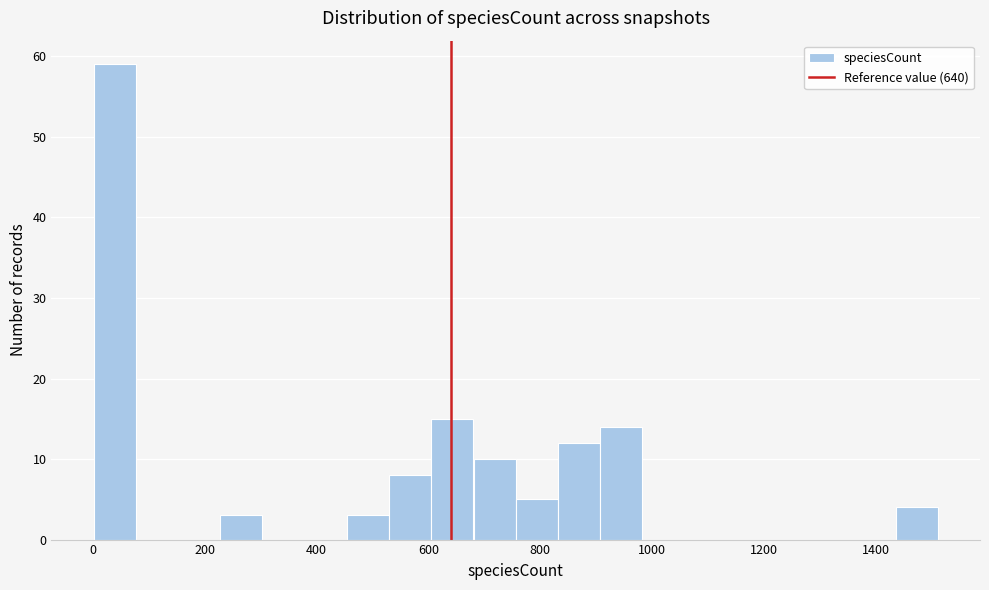

Around what value on the x-axis is the tallest bar? Give the approximate position of its centre, as read against the axis.

40